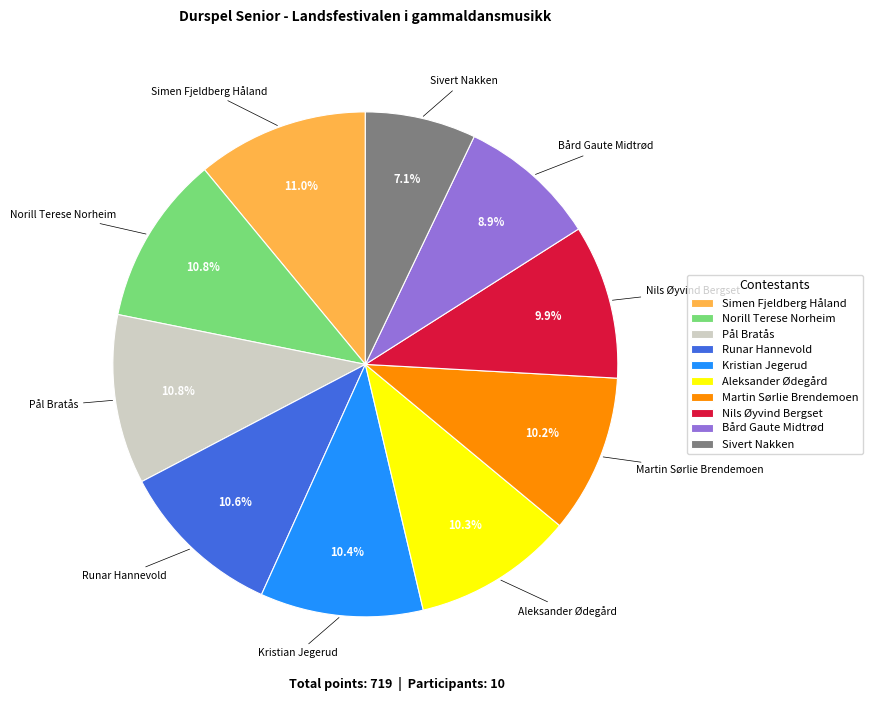

How many slices are in this pie chart?

10